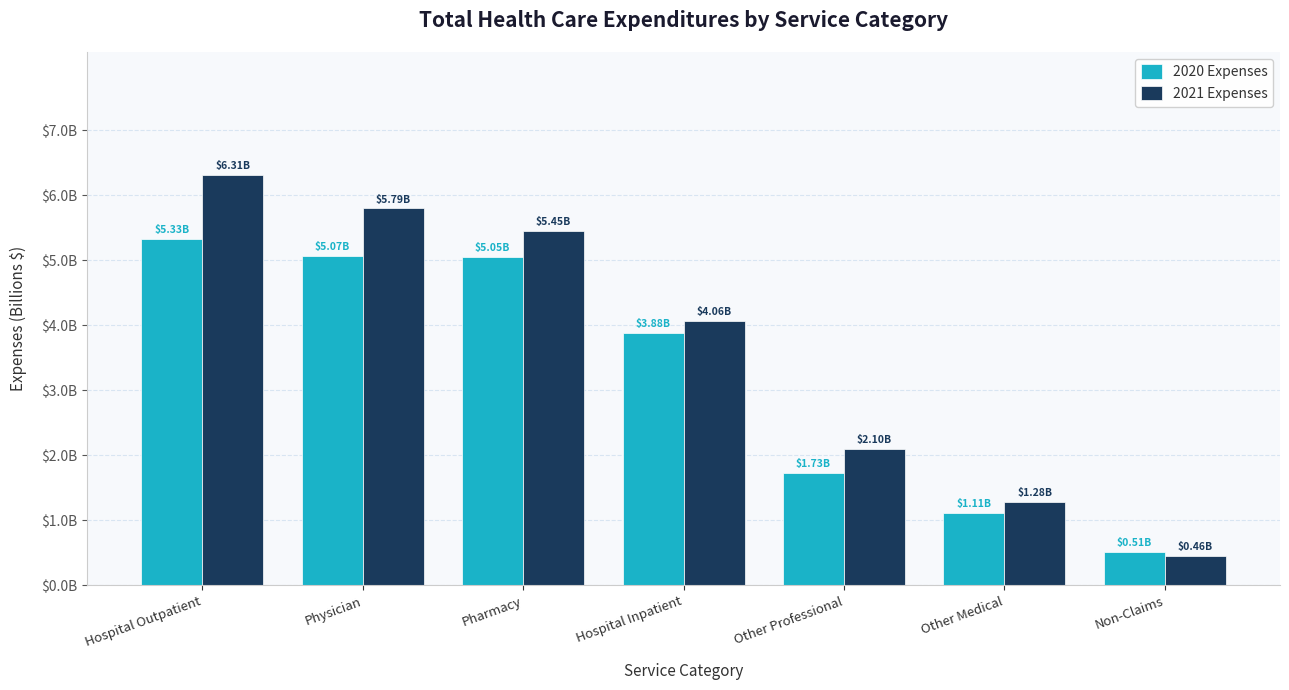

Is it true that 2020 Expenses equals 0.5 at Non-Claims?

True